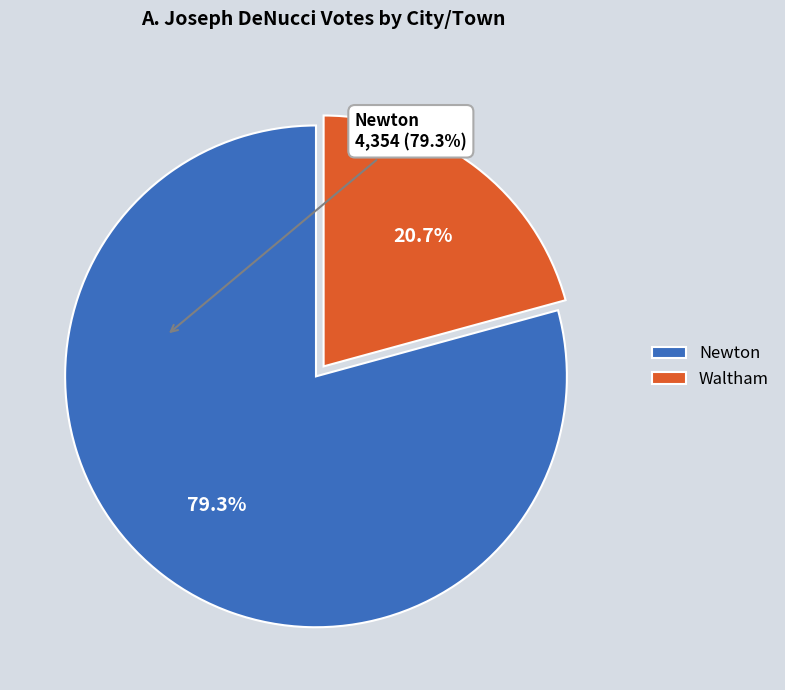

Do Newton and Waltham together represent more than half of the pie?

Yes